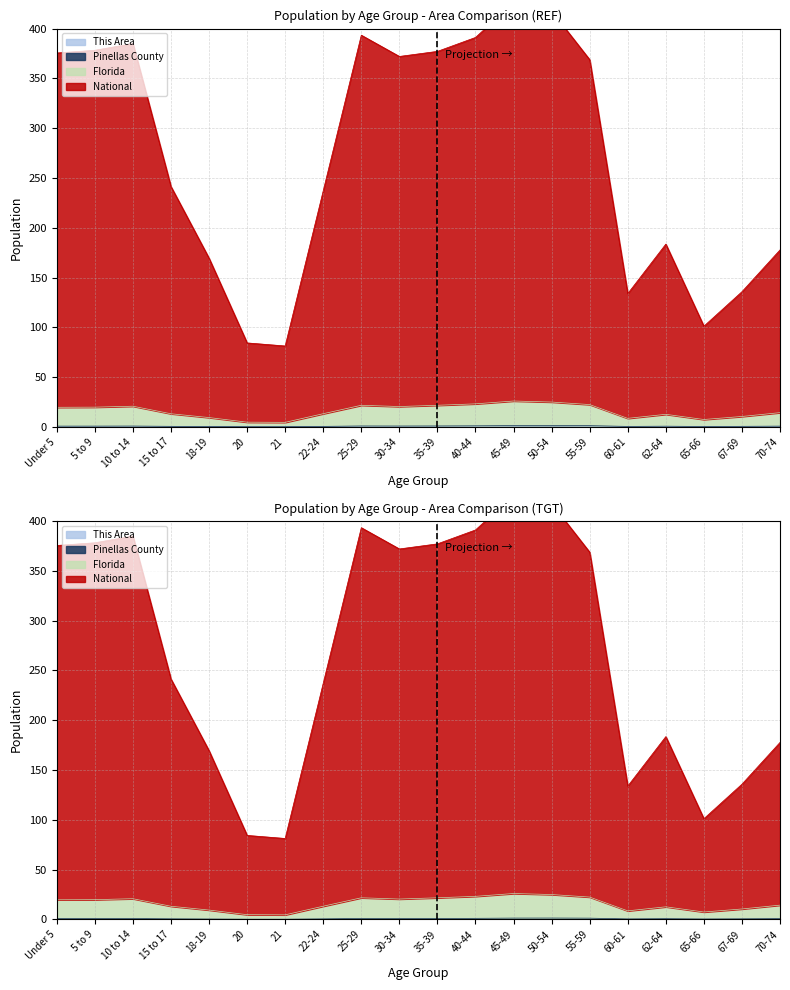

At how many categories does at least one series exceed 33?

20